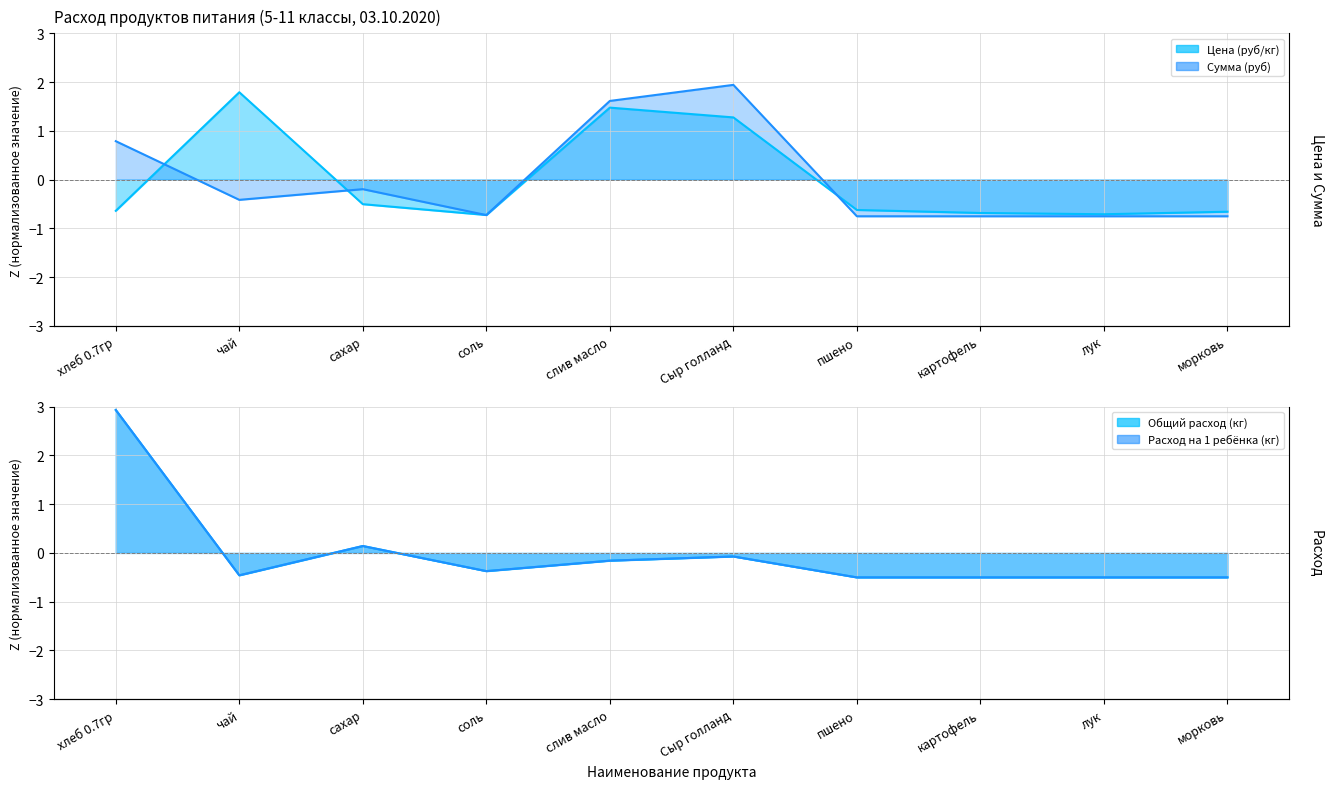

Reading left to right, list all the values displayed in this chart.

Цена (руб/кг) (line): хлеб 0.7гр=-0.6	чай=1.8	сахар=-0.5	соль=-0.7	слив масло=1.5	Сыр голланд=1.3	пшено=-0.6	картофель=-0.7	лук=-0.7	морковь=-0.7
Сумма (руб) (line): хлеб 0.7гр=0.8	чай=-0.4	сахар=-0.2	соль=-0.7	слив масло=1.6	Сыр голланд=1.9	пшено=-0.8	картофель=-0.8	лук=-0.8	морковь=-0.8
Общий расход (кг) (line): хлеб 0.7гр=2.9	чай=-0.5	сахар=0.1	соль=-0.4	слив масло=-0.2	Сыр голланд=-0.1	пшено=-0.5	картофель=-0.5	лук=-0.5	морковь=-0.5
Расход на 1 ребёнка (кг) (line): хлеб 0.7гр=2.9	чай=-0.5	сахар=0.1	соль=-0.4	слив масло=-0.2	Сыр голланд=-0.1	пшено=-0.5	картофель=-0.5	лук=-0.5	морковь=-0.5